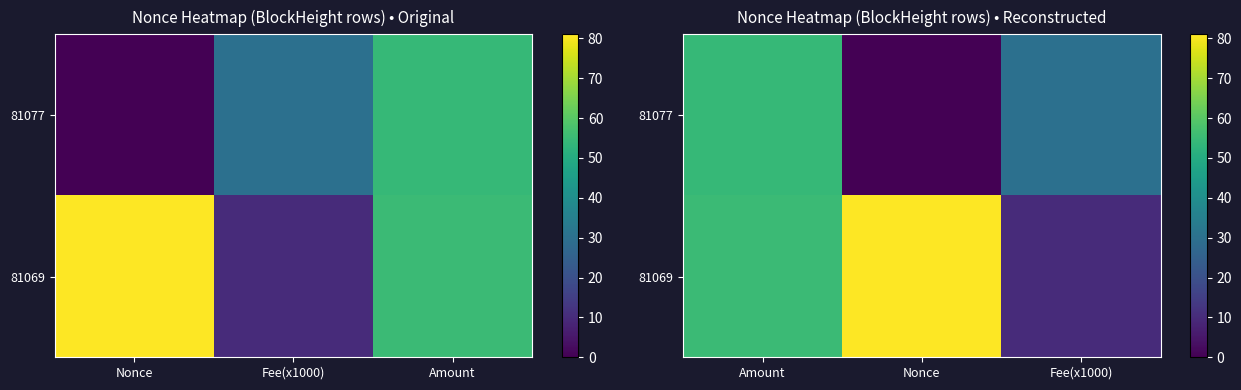

Rank the series by their average value, from highest to lowest.

81069, 81077